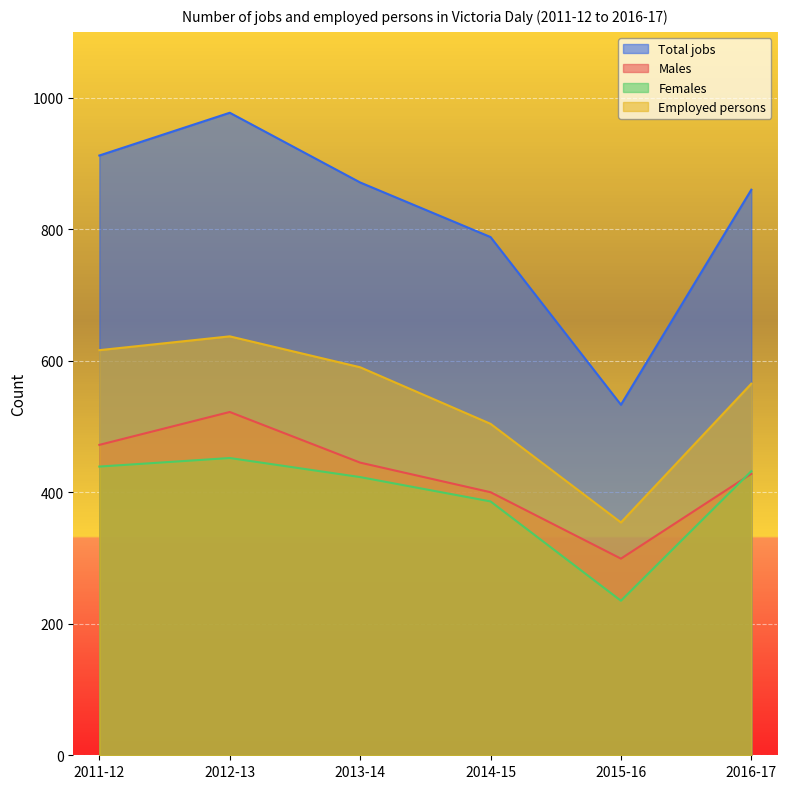

Which series has the largest total across all categories?

Total jobs